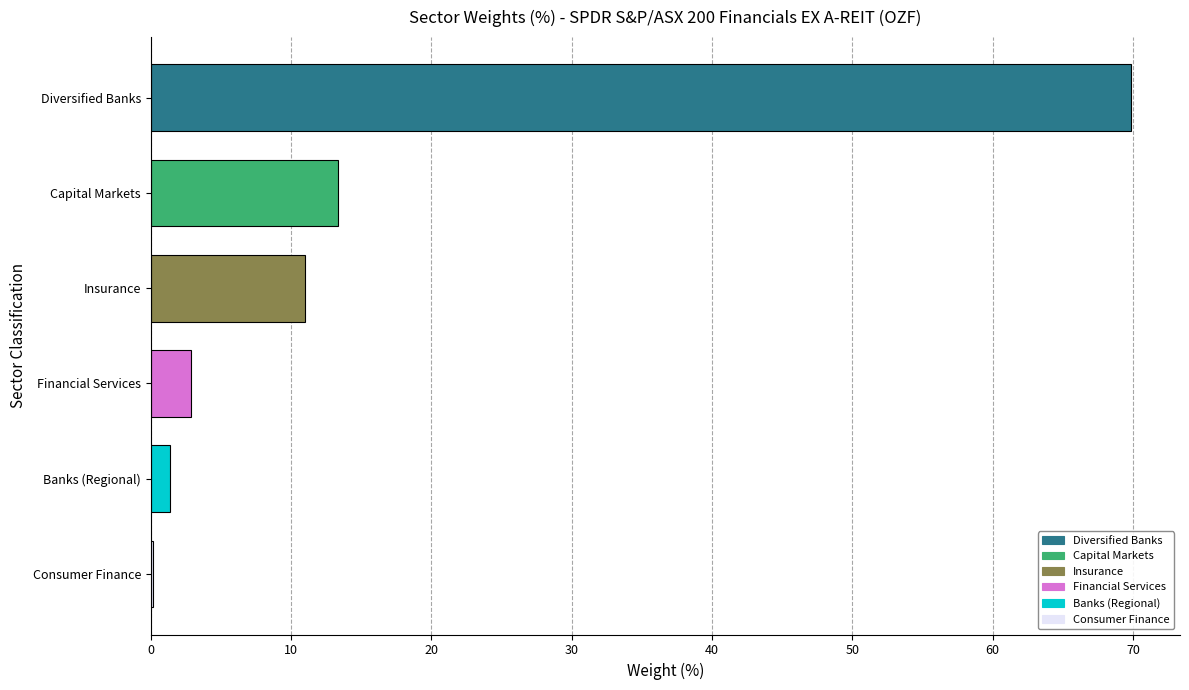

Are the bars horizontal?

Yes